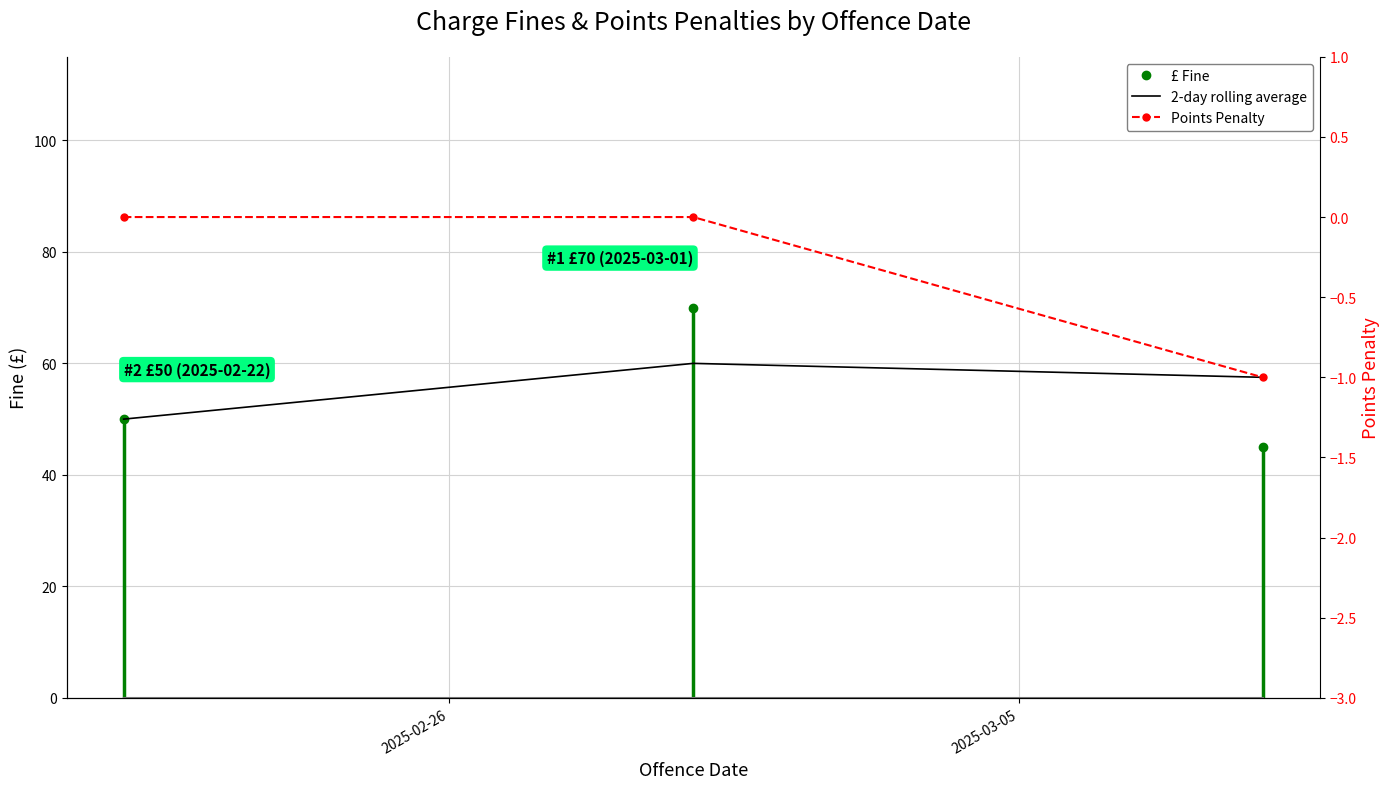

The Points Penalty series shows -1.6 at 2. True or false?

False